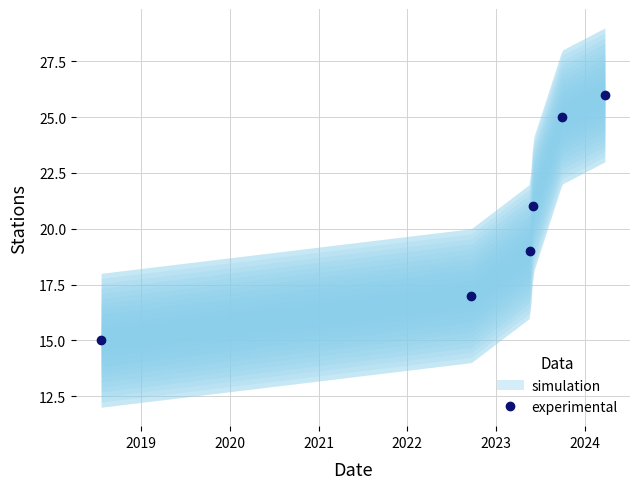

How many distinct data groups are displayed?

1